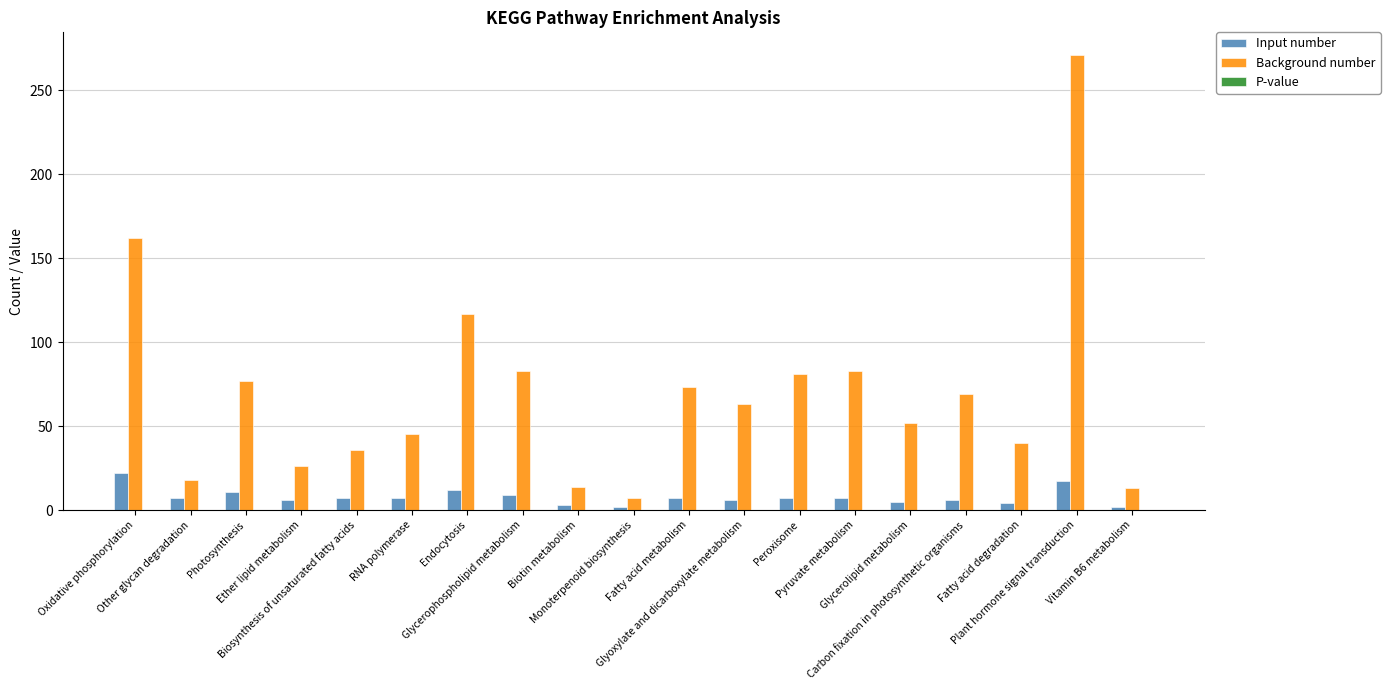

Which series has the largest total across all categories?

Background number